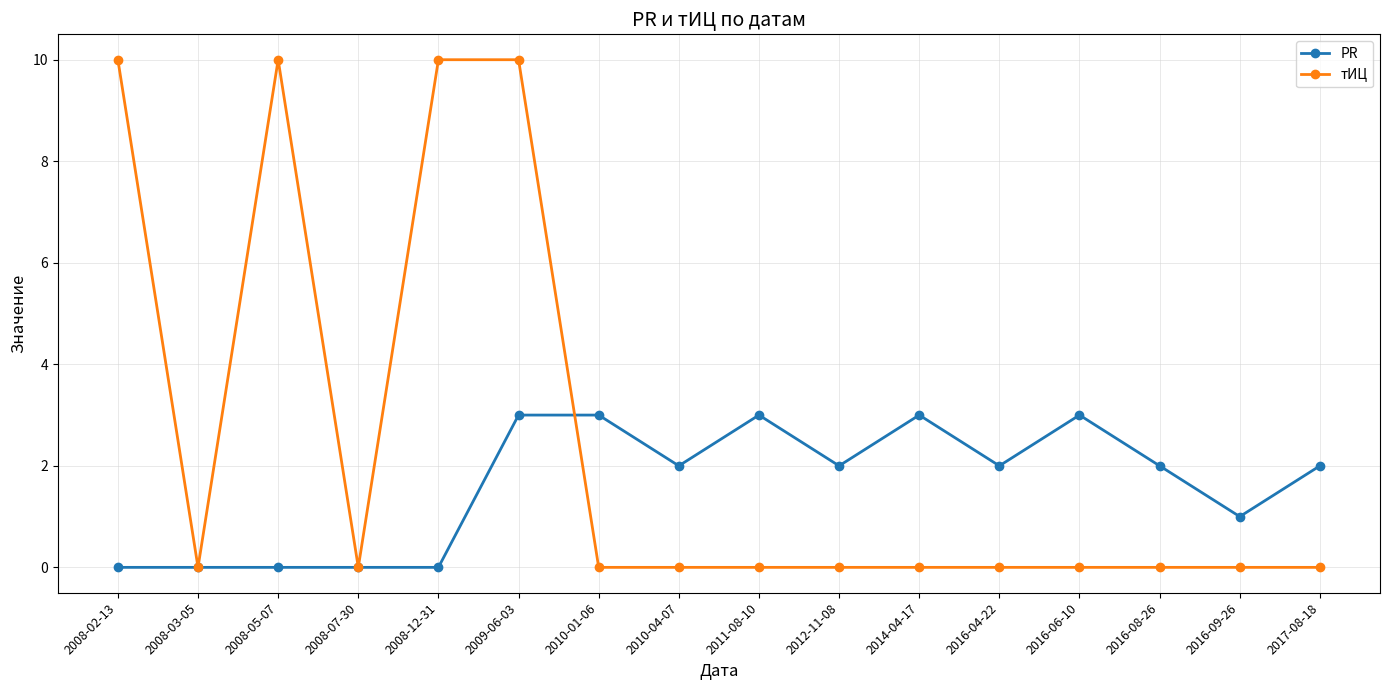

List the series in order of their peak value, highest first.

тИЦ, PR